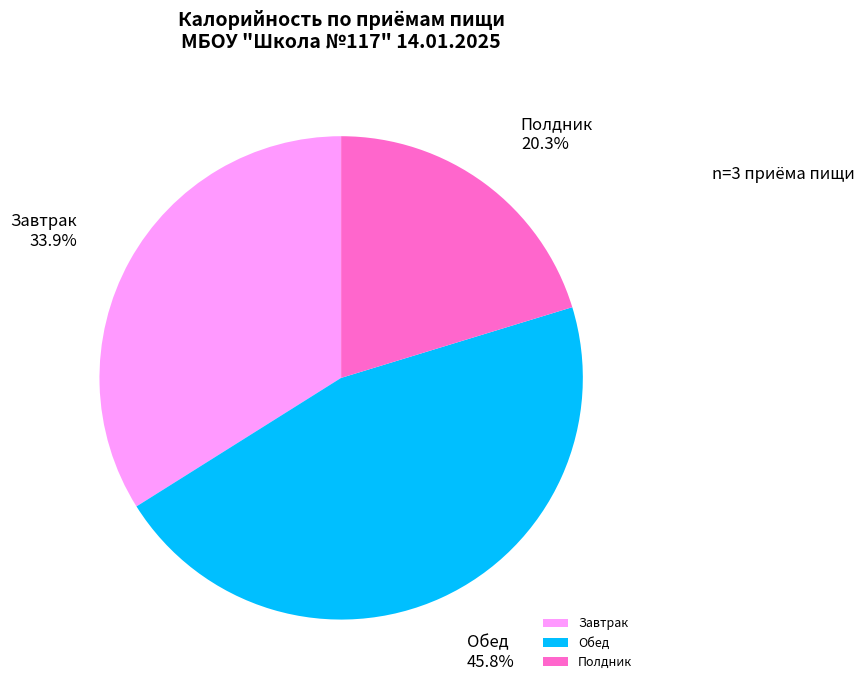

Combined, do Обед and Полдник account for over 50%?

Yes